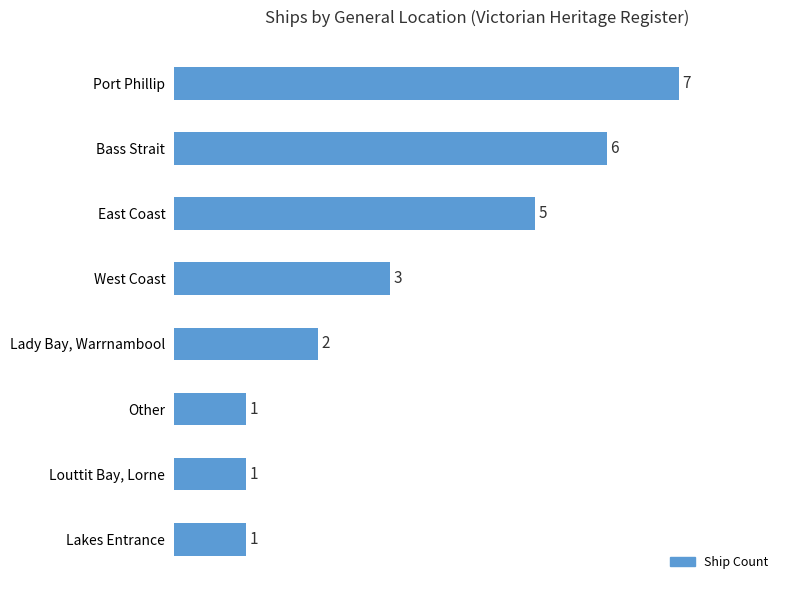

What is the difference between the second highest and second lowest values?

5